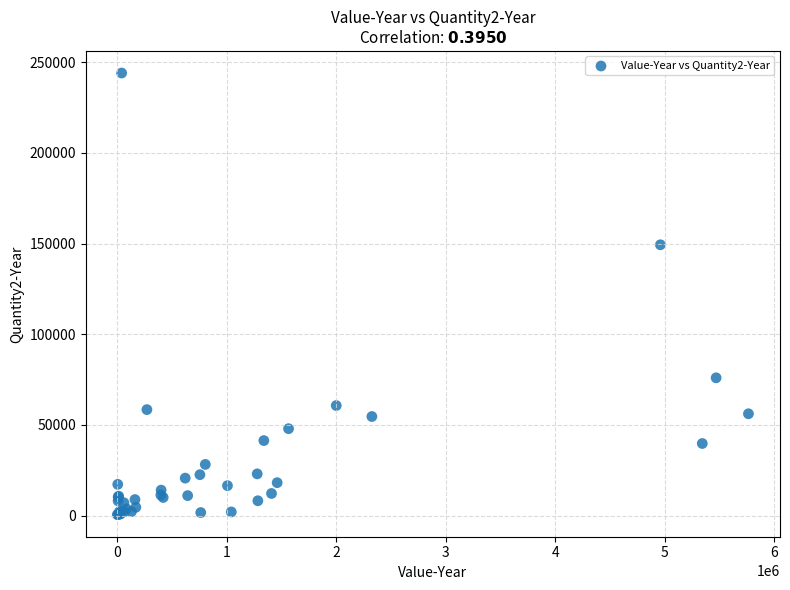

What Y value in the scatter plot is closest to 122279?

149330